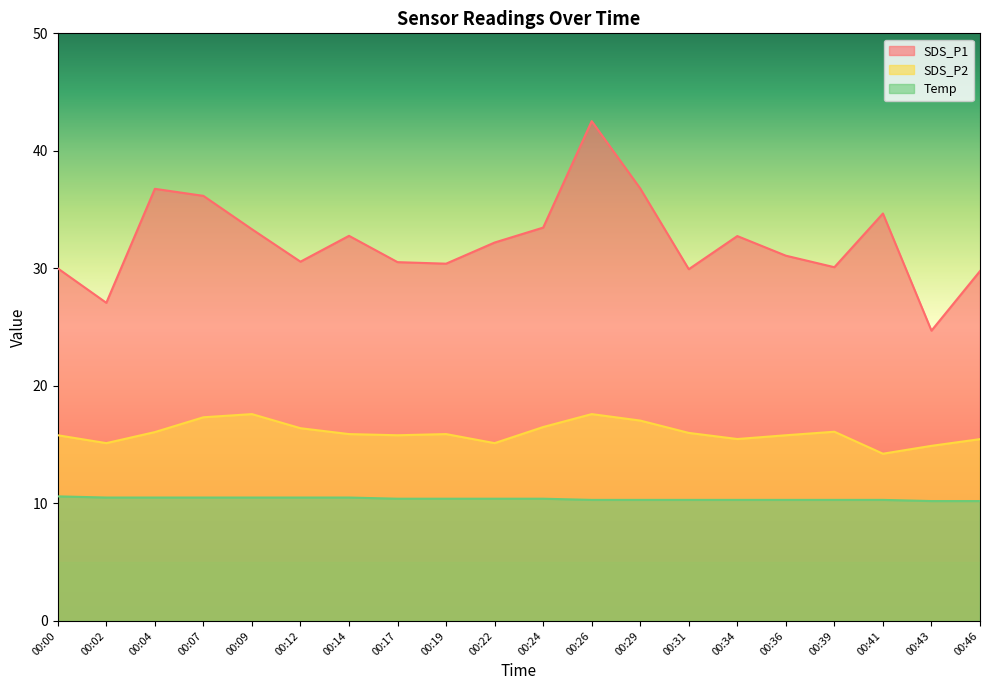

The value of SDS_P1 at 00:12 is 10.1. True or false?

False